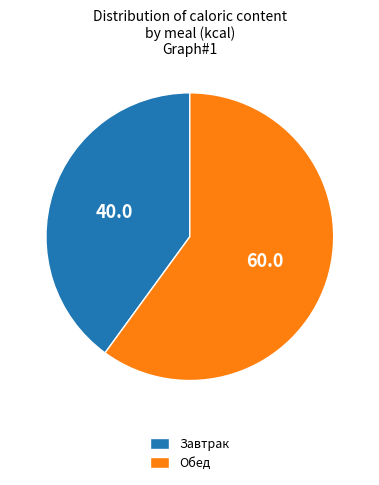

Does Обед represent more than half of the total?

Yes